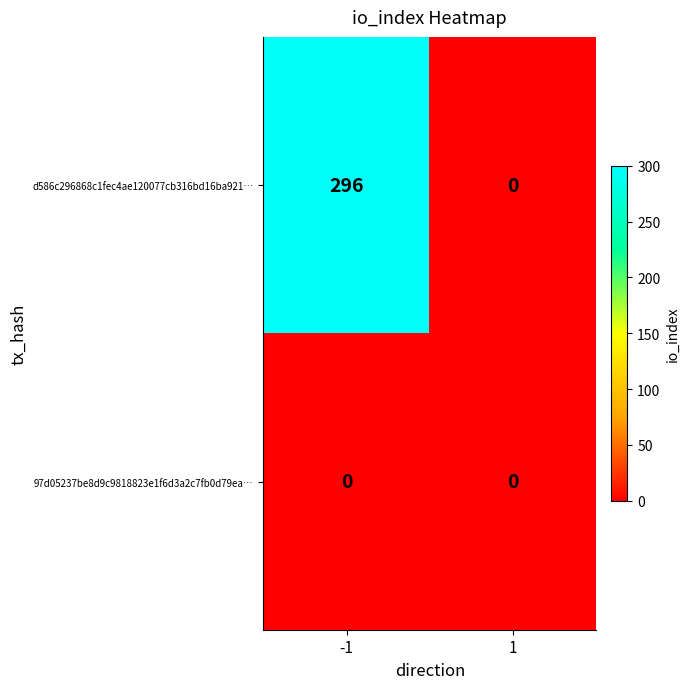

At which category does the chart reach its peak across all series?

-1